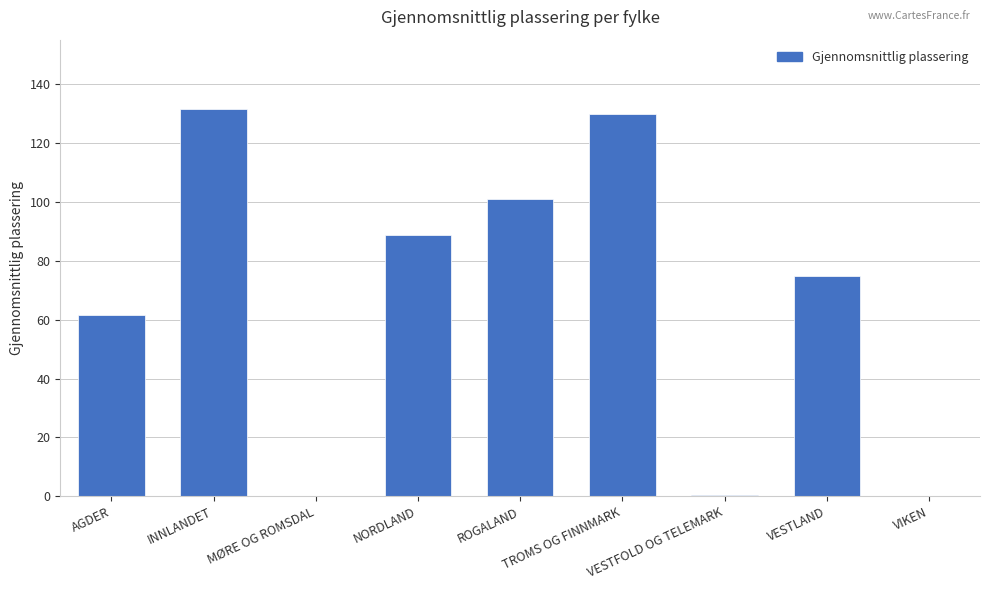

True or false: the data shows 44.4 at INNLANDET.

False